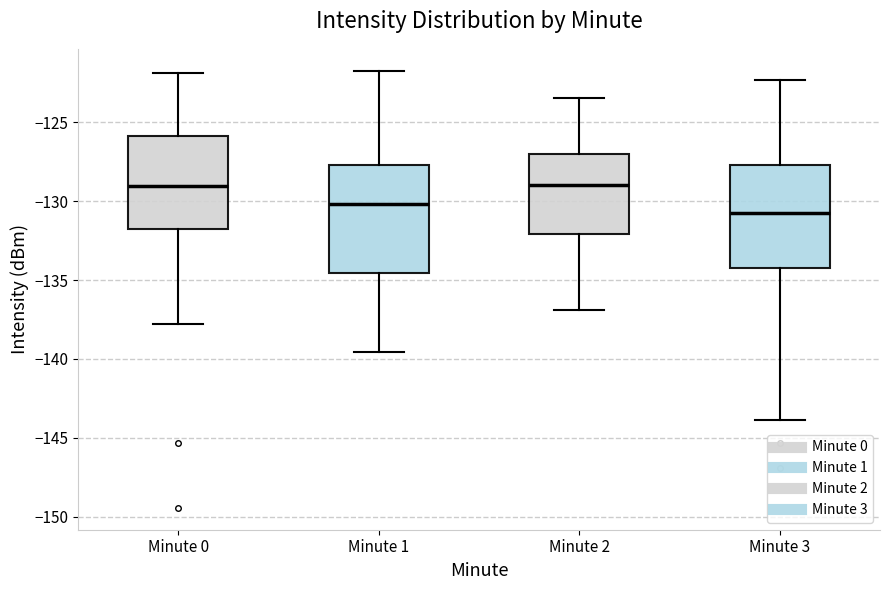

Reading left to right, read every box against the y-axis: the position of its median line, the range the box covers, and the ends of its whiskers. The values are not printed on the chart, so give them approximately, as read against the axis.

Minute 0: median -129.0, box -132.0 to -126.0, whiskers -138.0 to -122.0
Minute 1: median -130.0, box -134.5 to -127.5, whiskers -139.5 to -121.5
Minute 2: median -129.0, box -132.0 to -127.0, whiskers -137.0 to -123.5
Minute 3: median -130.5, box -134.0 to -127.5, whiskers -144.0 to -122.5